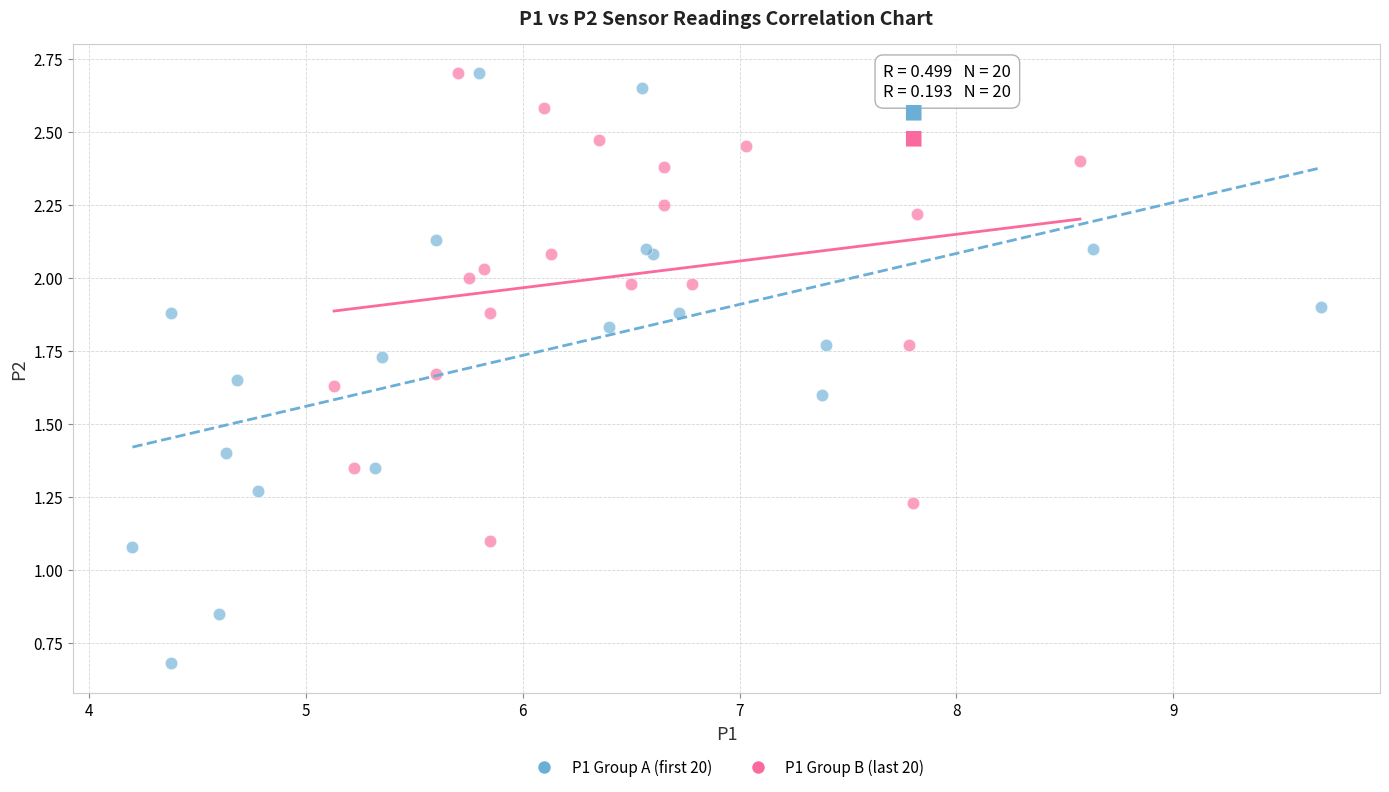

Which series has the widest spread of Y values?

P1 Group A (first 20)